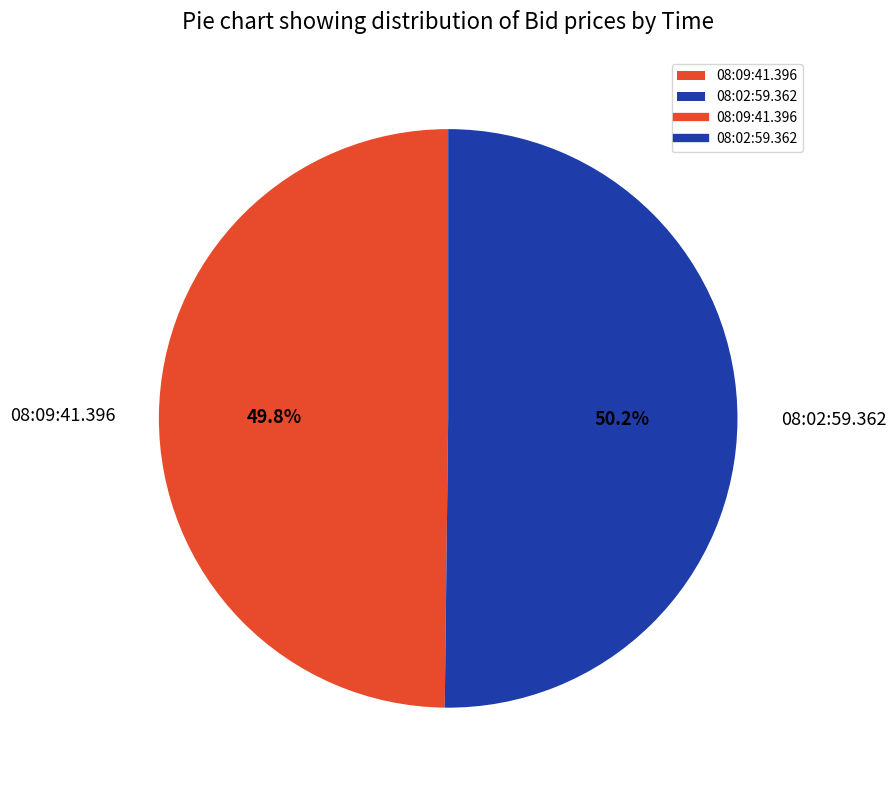

To the nearest percent, what is the combined percentage of 08:02:59.362 and 08:09:41.396?

100%